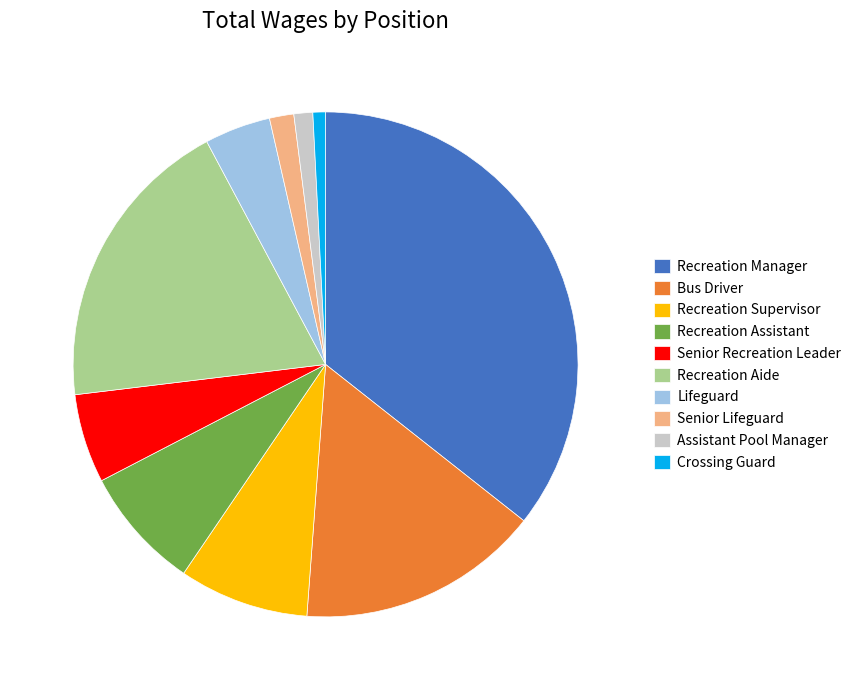

Which category has the biggest portion of the pie?

Recreation Manager